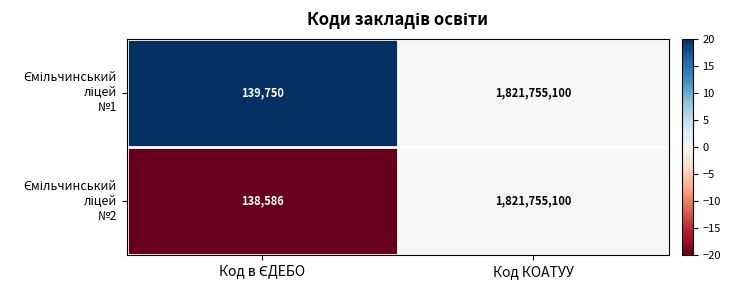

What is the greatest value displayed?

1821755100